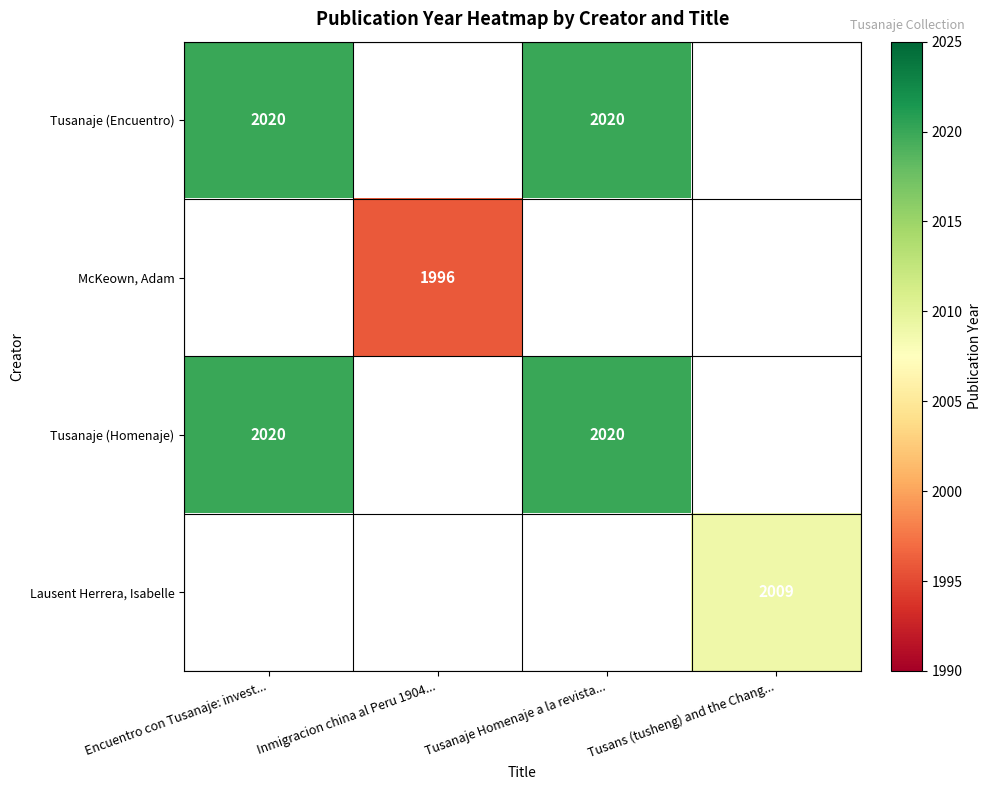

Is it true that Tusanaje (Homenaje) equals 2020 at Encuentro con Tusanaje: invest...?

True